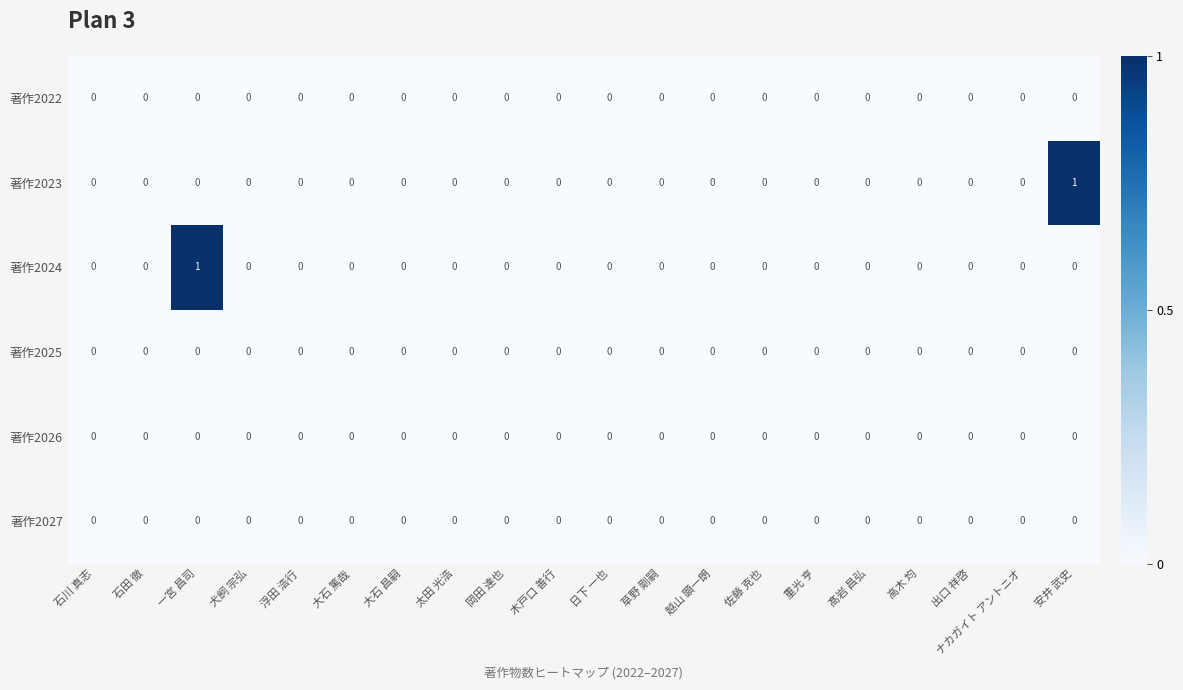

The value of 著作2027 at 越山 顕一朗 is 0. True or false?

True